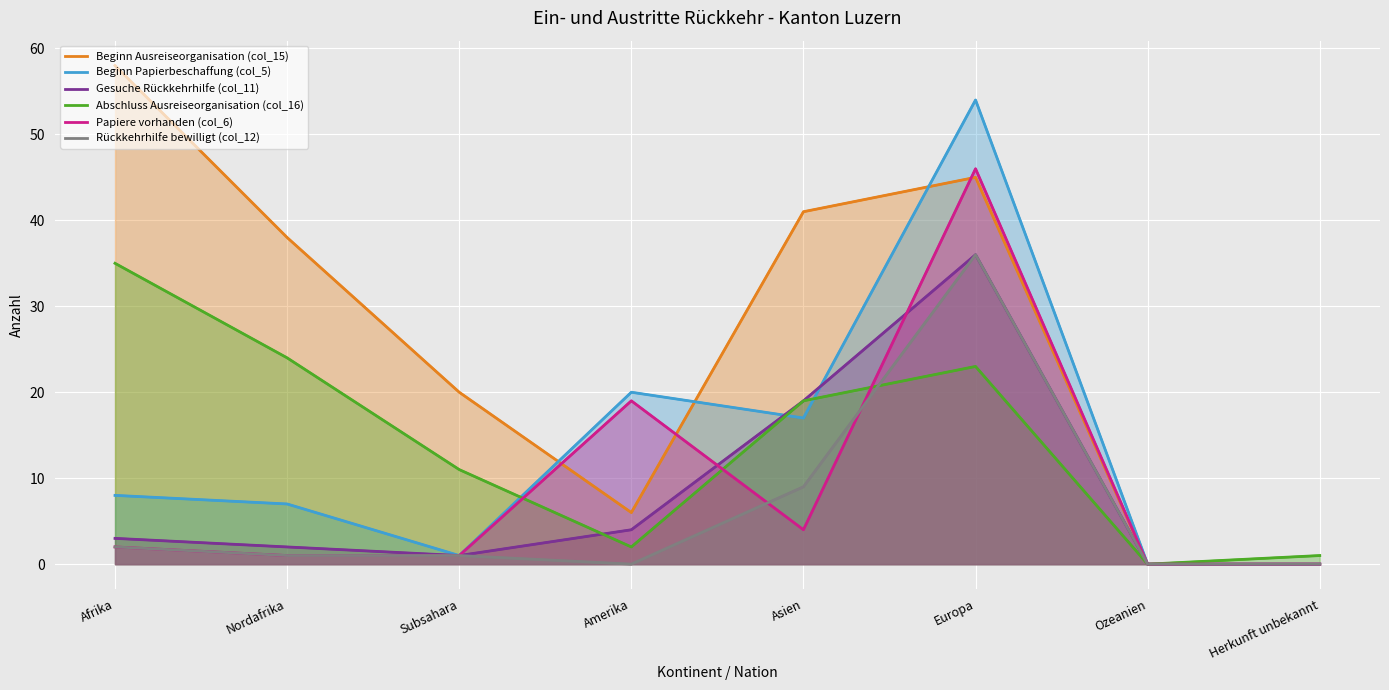

At which category does Beginn Papierbeschaffung (col_5) reach its first local peak?

Amerika